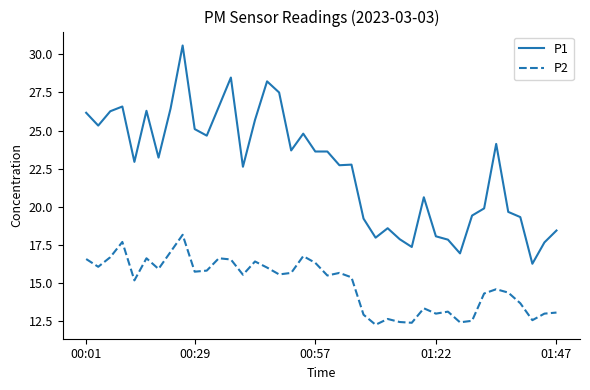

Rank the series by their average value, from lowest to highest.

P2, P1